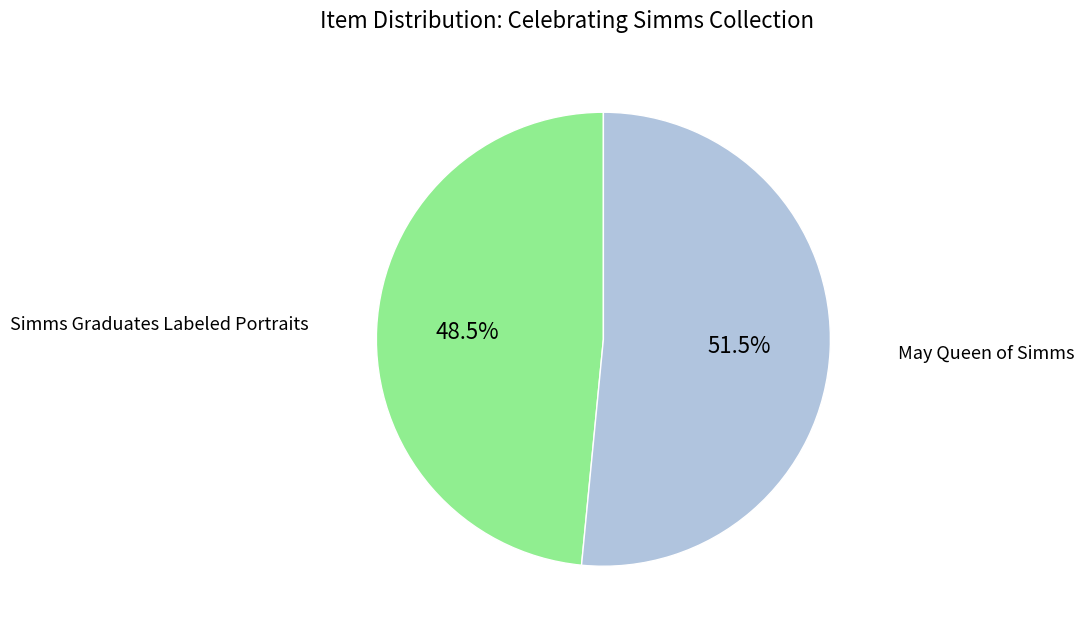

How many slices are in this pie chart?

2